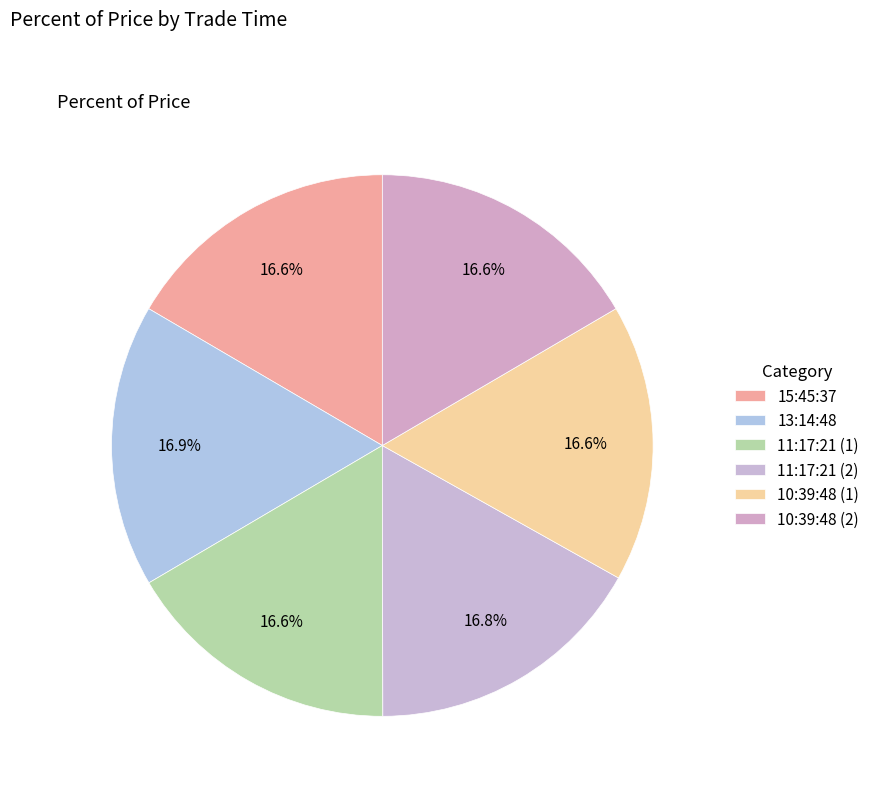

How many segments does this pie chart have?

6